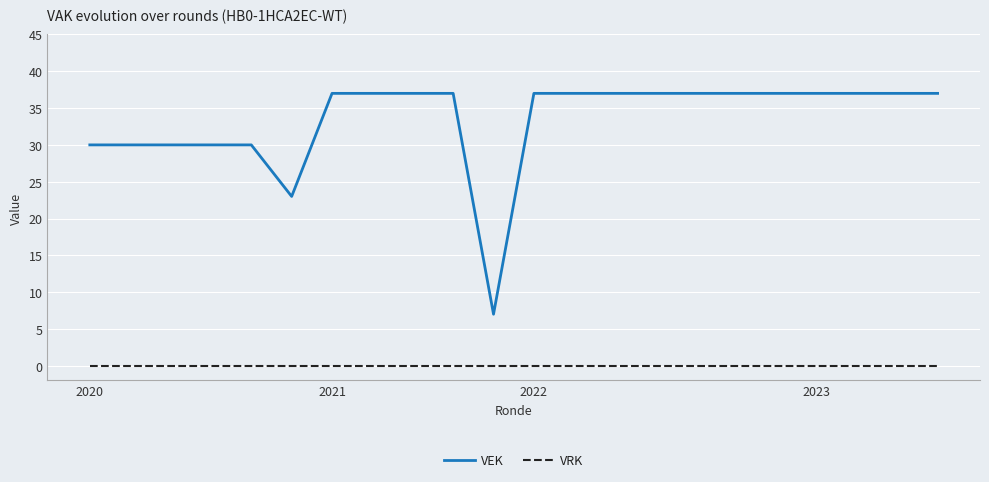

Which series has the largest total across all categories?

VEK